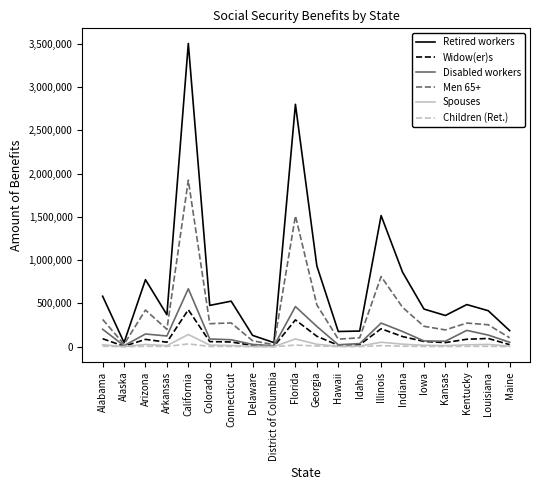

The Retired workers series shows 4796796 at California. True or false?

False